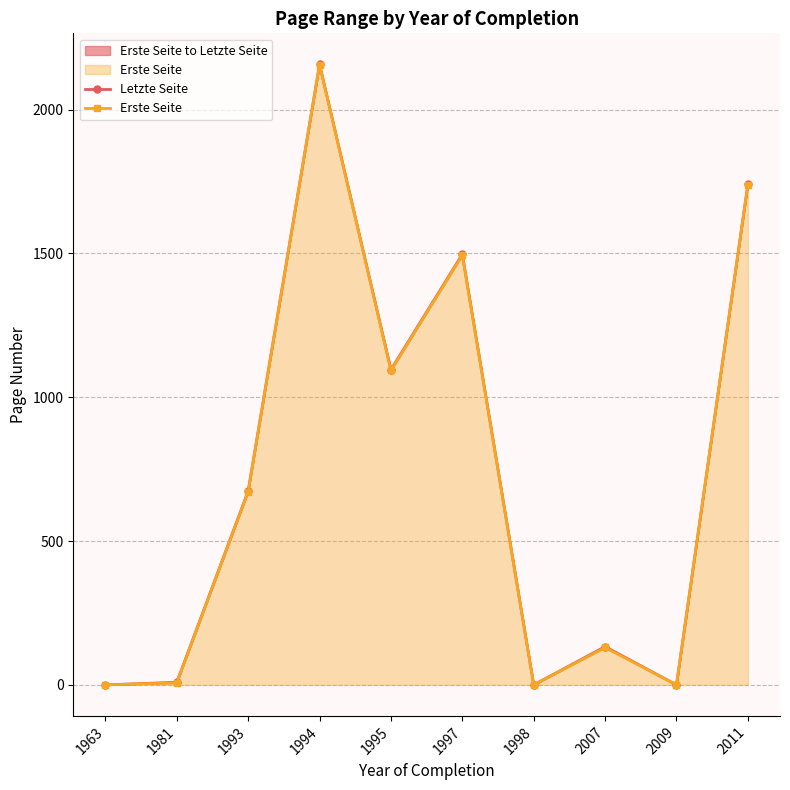

True or false: Letzte Seite and Erste Seite intersect in this chart.

False